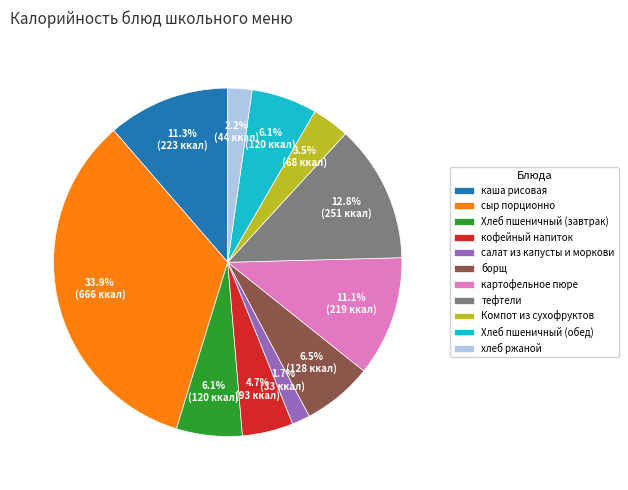

How many slices are in this pie chart?

11